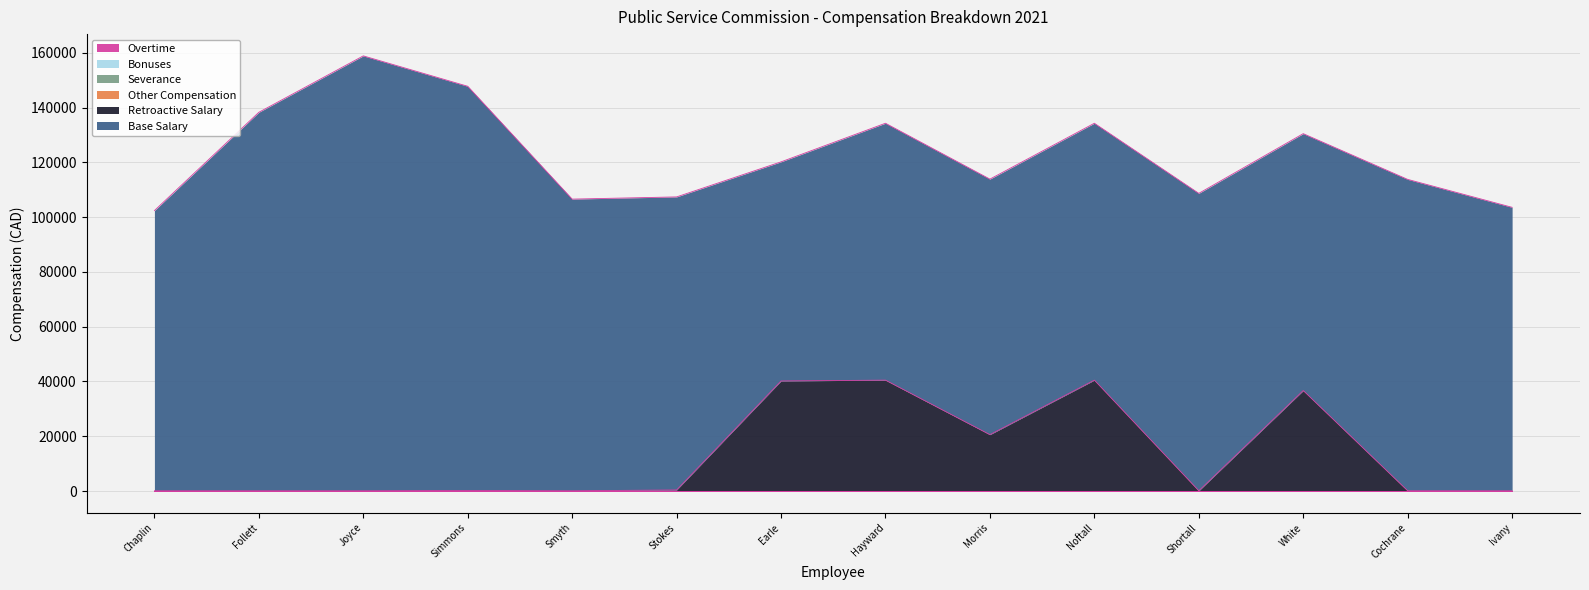

What is the total value across all series at White, Heather?

130500